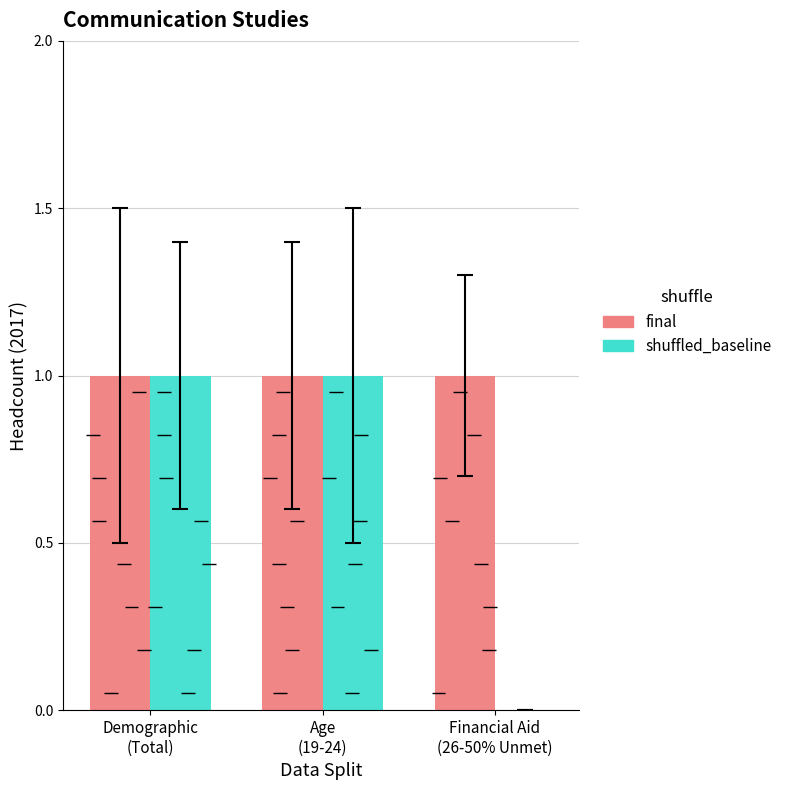

The value of shuffled_baseline at Demographic
(Total) is 1. True or false?

True